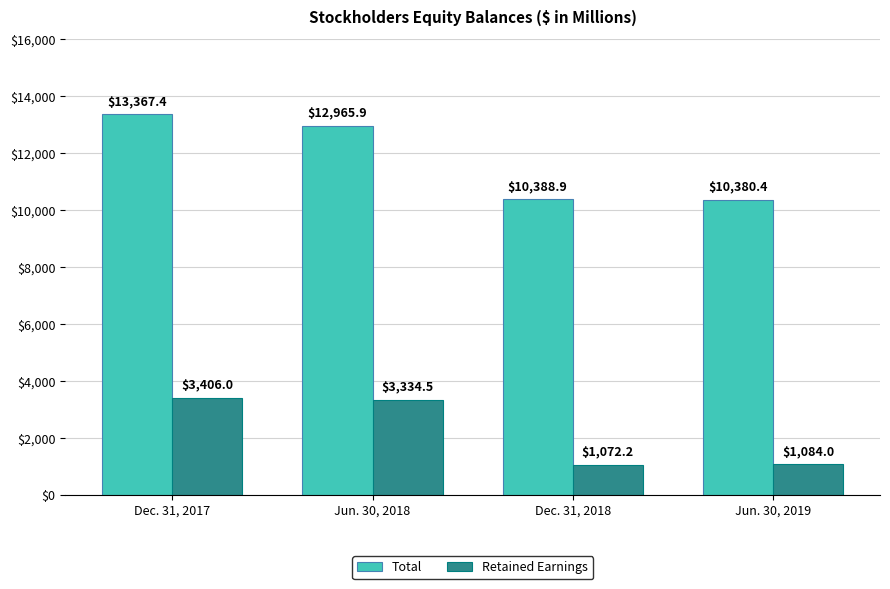

Reading right to left, list all the values displayed in this chart.

Total: 10380.4	10388.9	12965.9	13367.4
Retained Earnings: 1084.0	1072.2	3334.5	3406.0